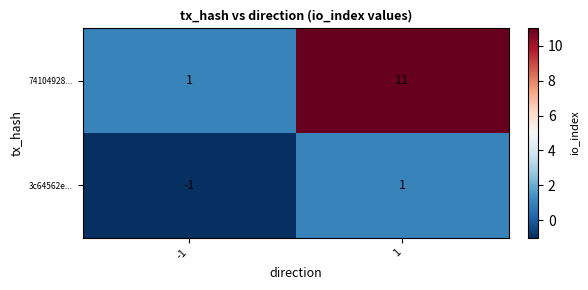

Reading left to right, list all the values displayed in this chart.

74104928...: -1=1	1=11
3c64562e...: -1=-1	1=1